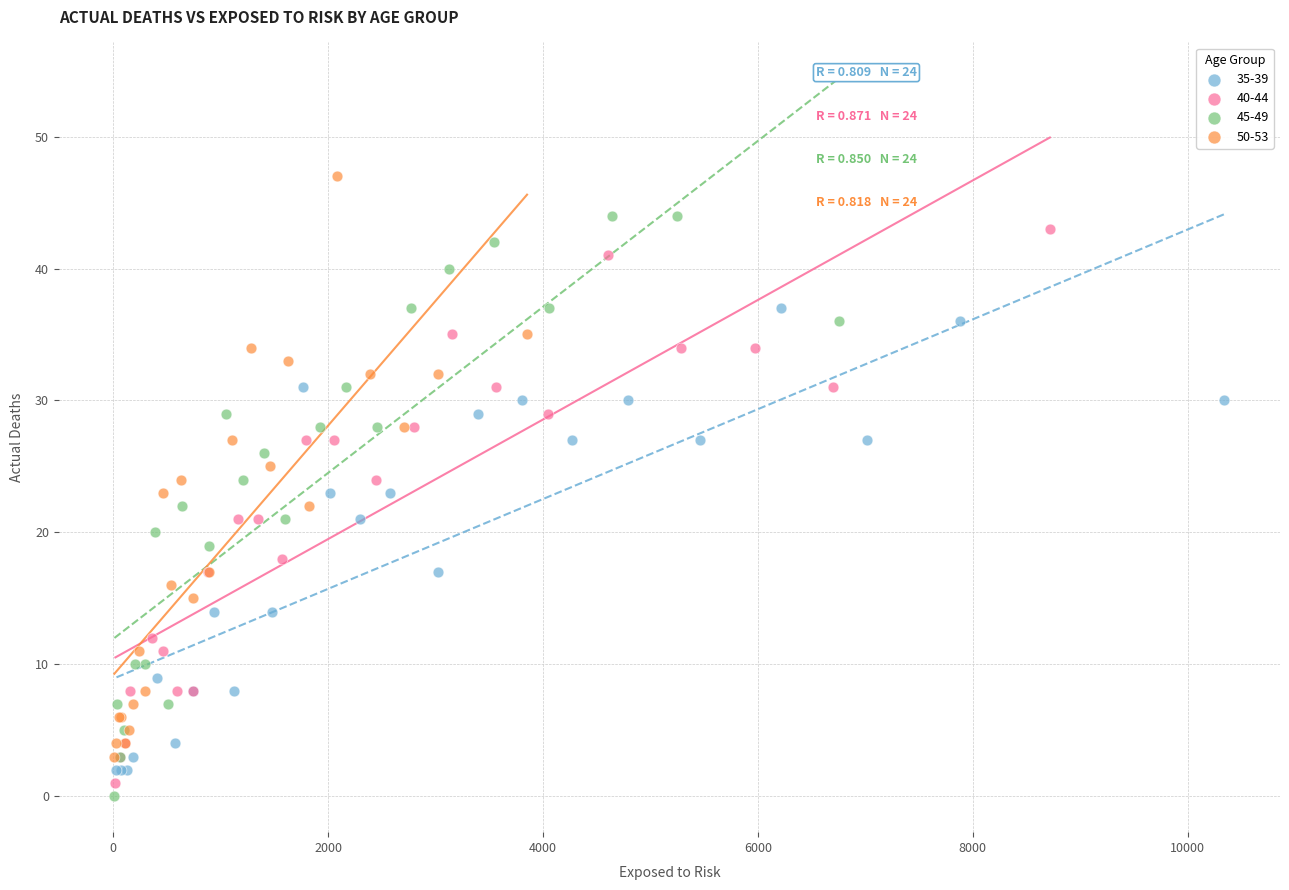

Which series reaches the maximum Y coordinate?

50-53